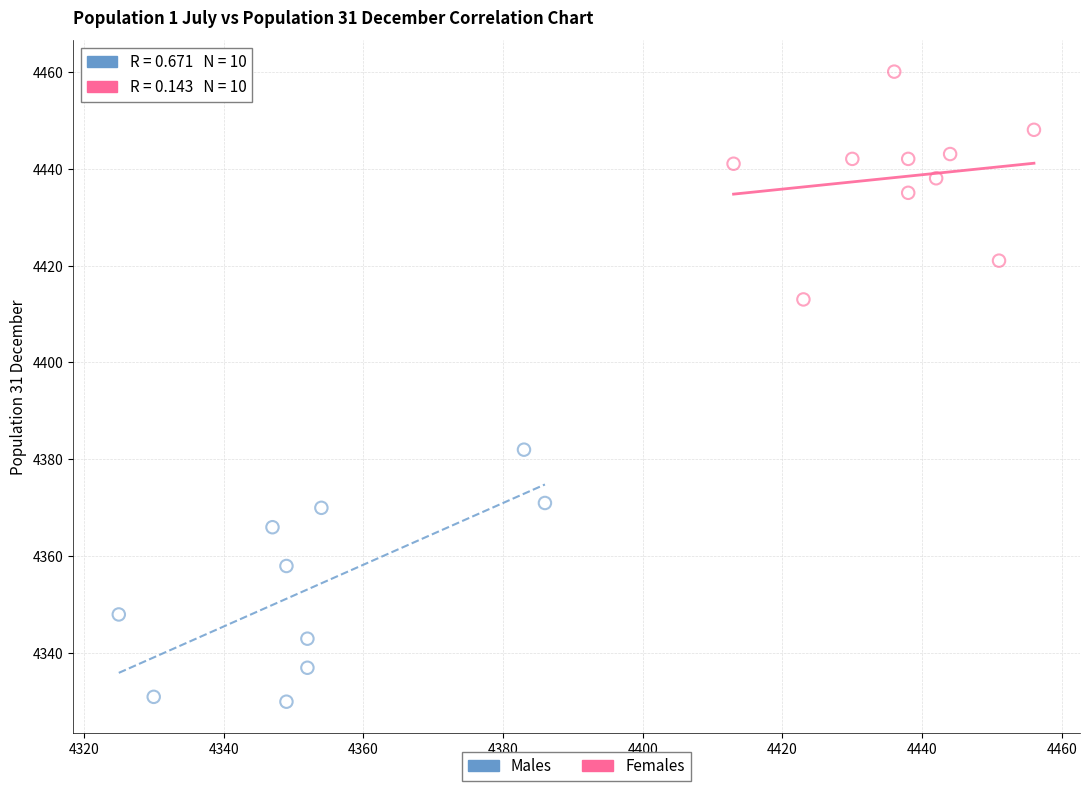

Which series reaches the minimum Y coordinate?

Males